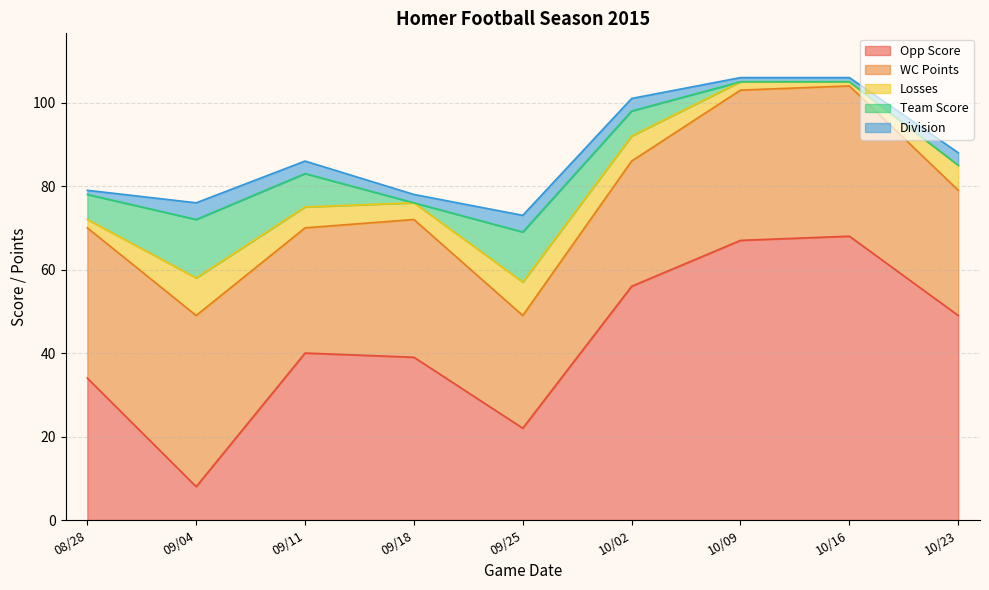

What is the highest value of the Losses series?

9